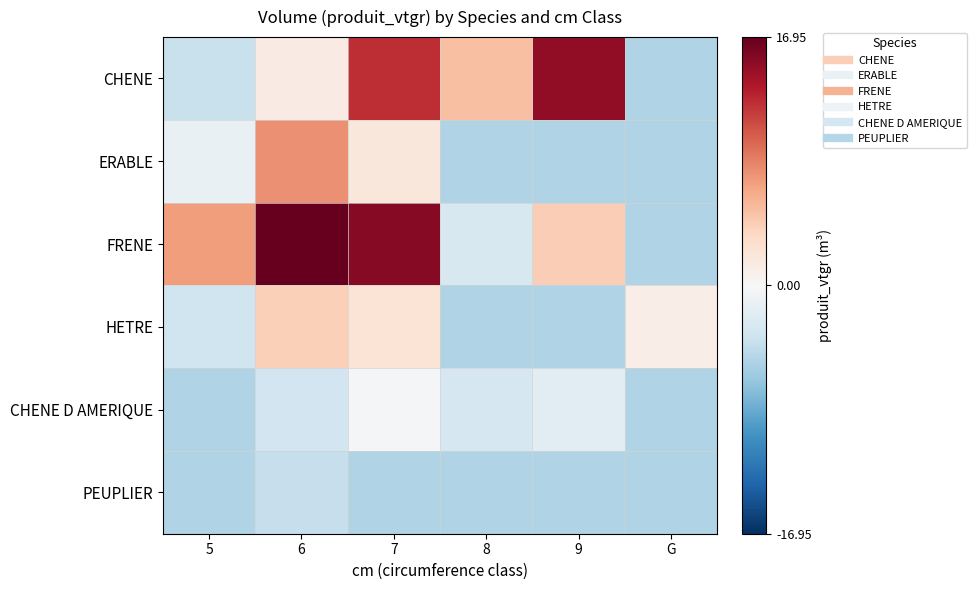

Which series has the largest total across all categories?

FRENE